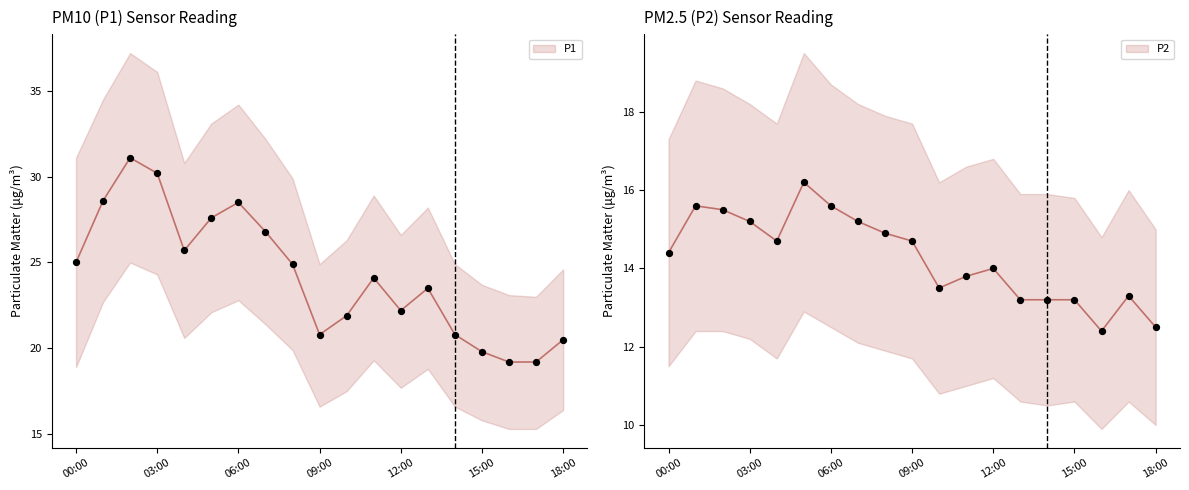

Which series reaches the minimum Y coordinate?

P2